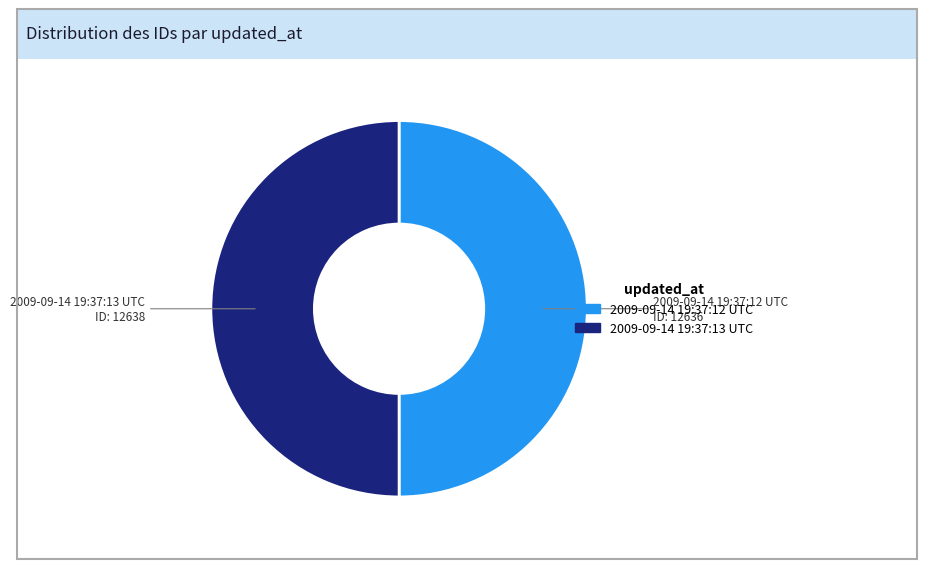

What is the ratio of the value at 2009-09-14 19:37:13 UTC to the value at 2009-09-14 19:37:12 UTC?

1.0